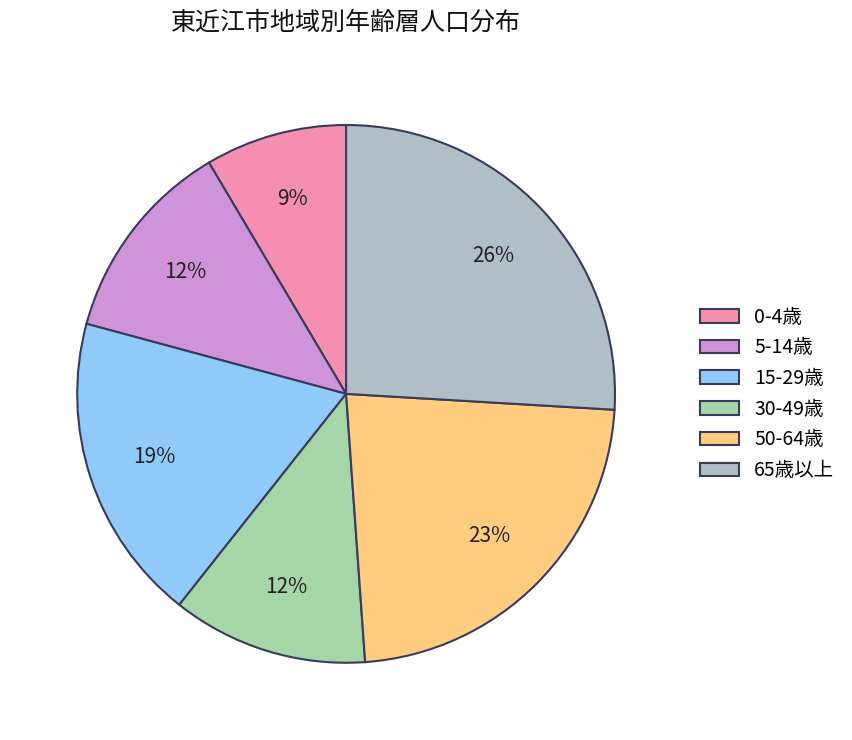

To the nearest percent, what is the difference between the largest and smallest slice percentages?

17%